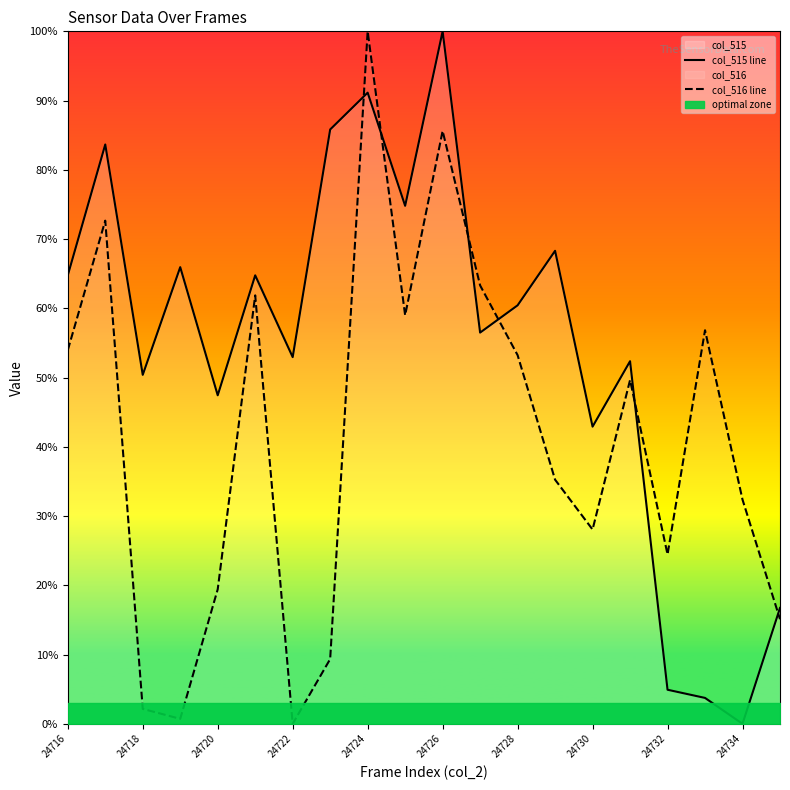

In col_516 line, how many points are higher than both neighbors (excluding endpoints)?

6